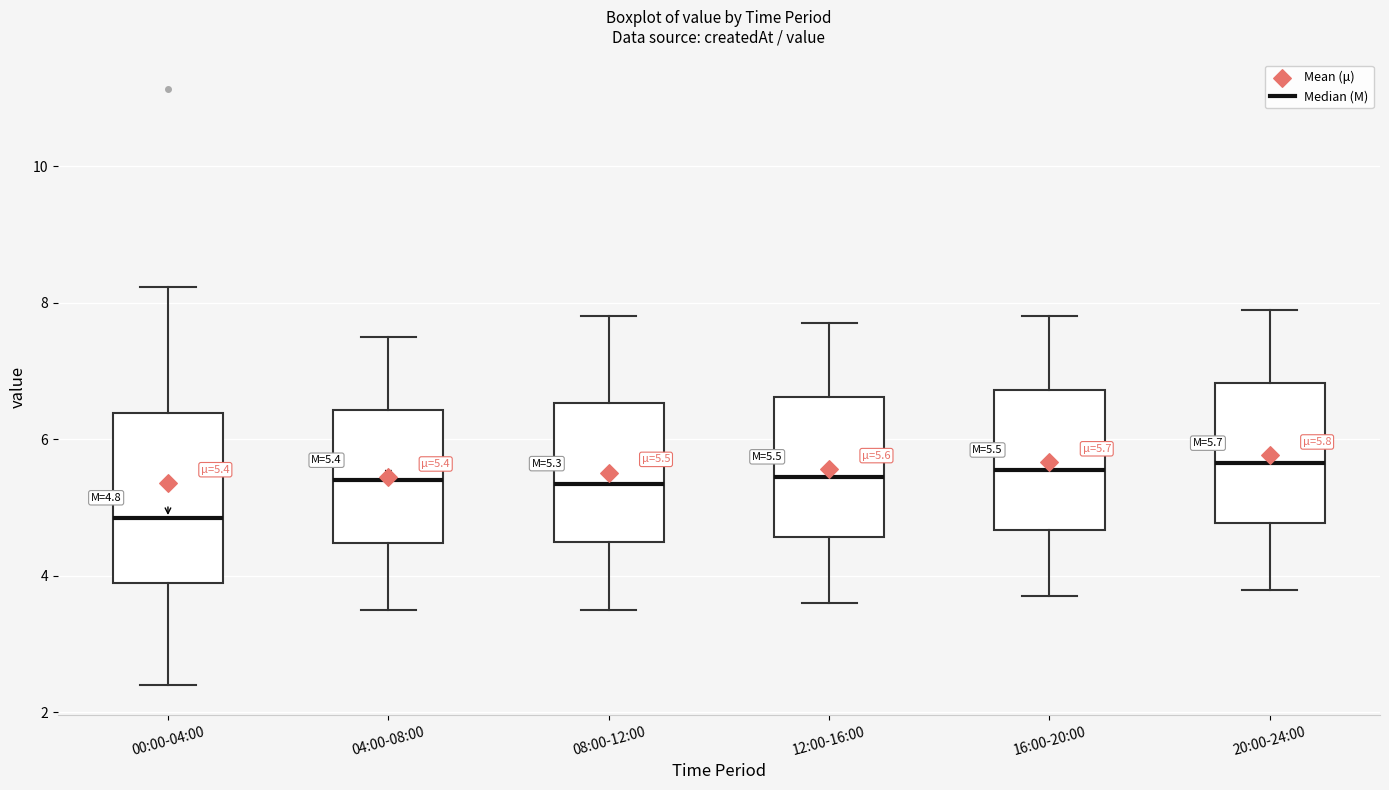

Which box is the tallest, from its lower edge to its upper edge?

00:00-04:00